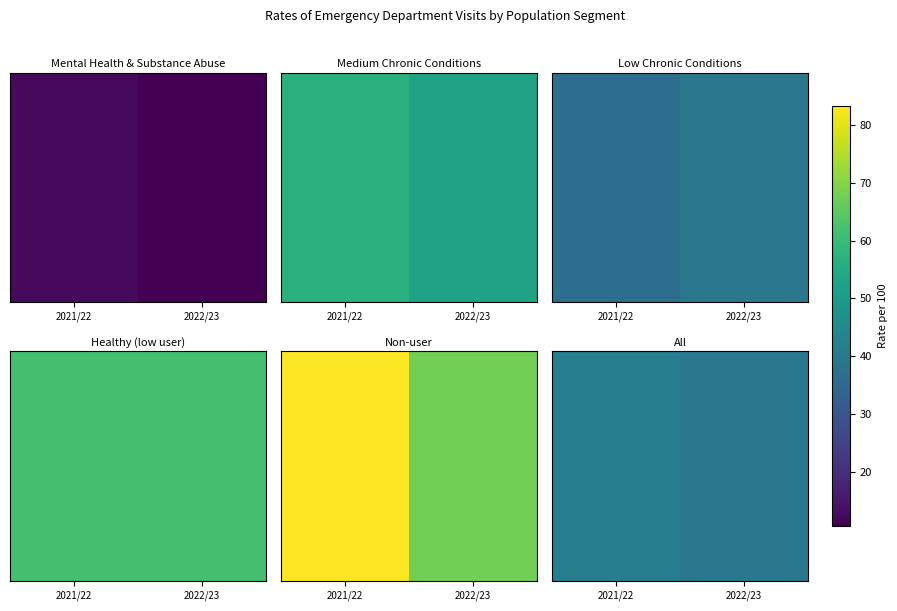

What is the ratio of the value at 2021/22 to the value at 2022/23?

1.1